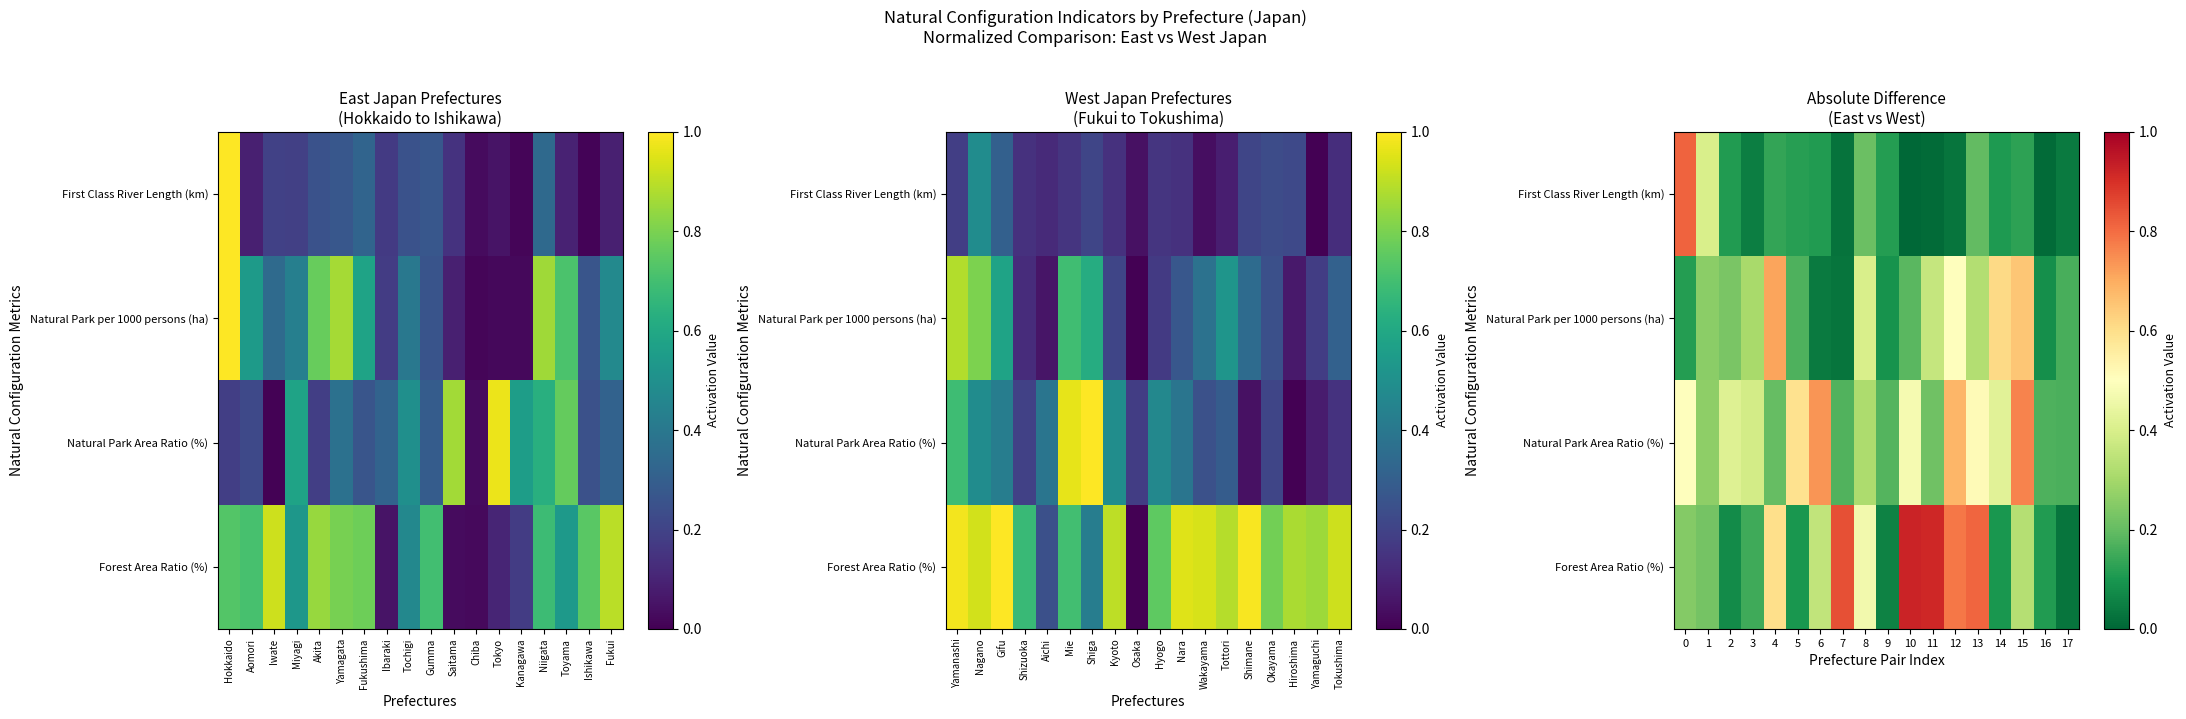

Count the Natural Park Area Ratio (%) values in the range 0 to 1.

18